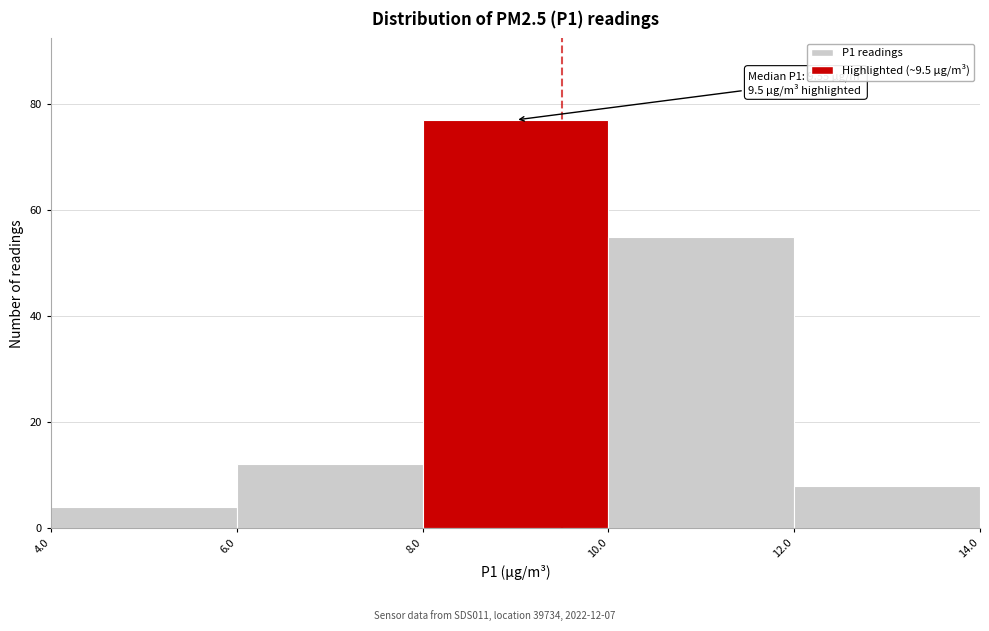

Which range on the x-axis has the tallest bar?

8.0 to 10.0